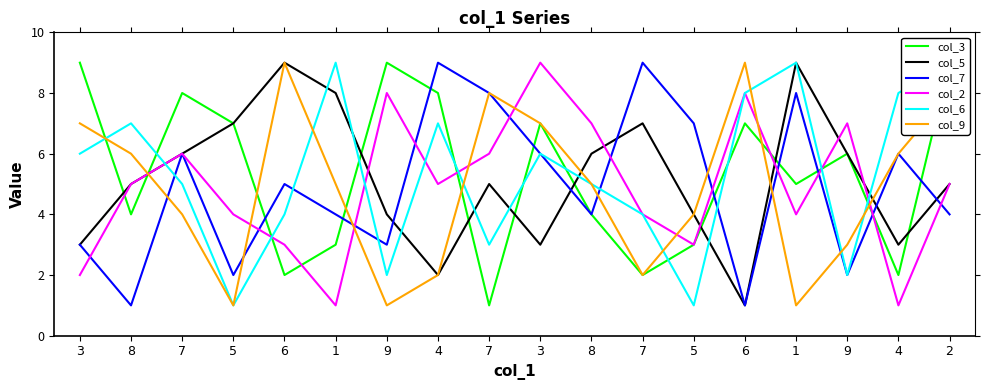

At which category does col_7 reach its first local valley?

8